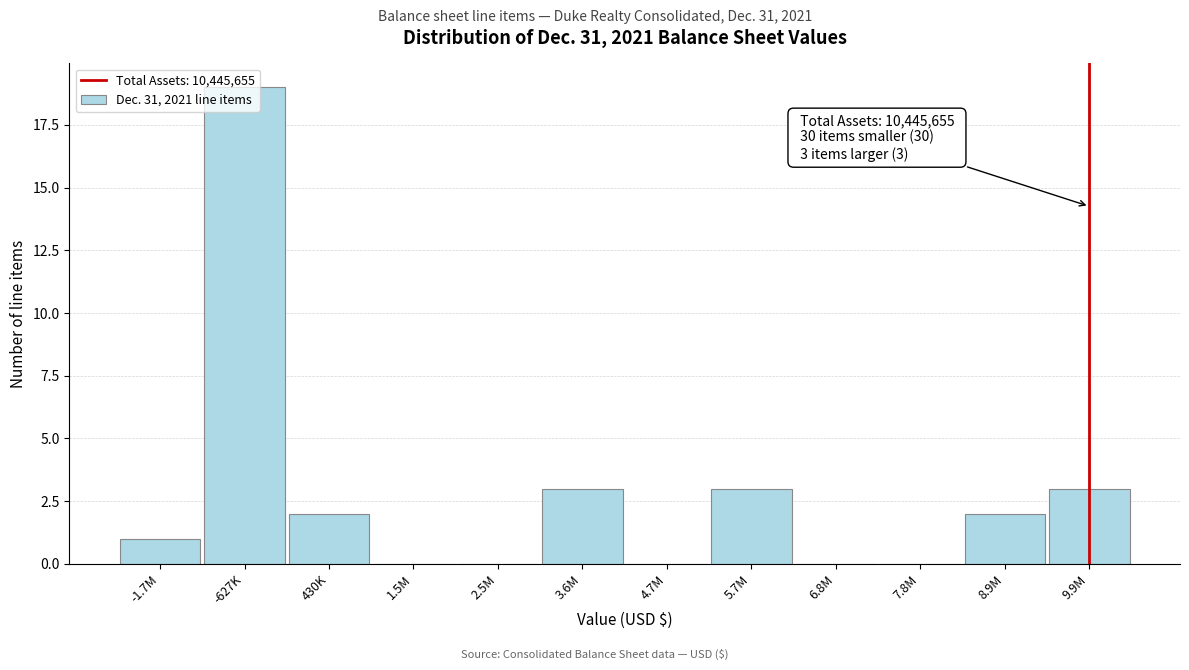

What is the sum of all values?

33